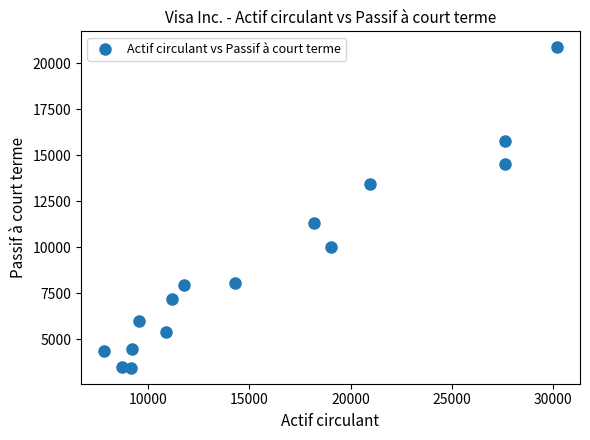

What is the range of X values (max minus min)?

22383